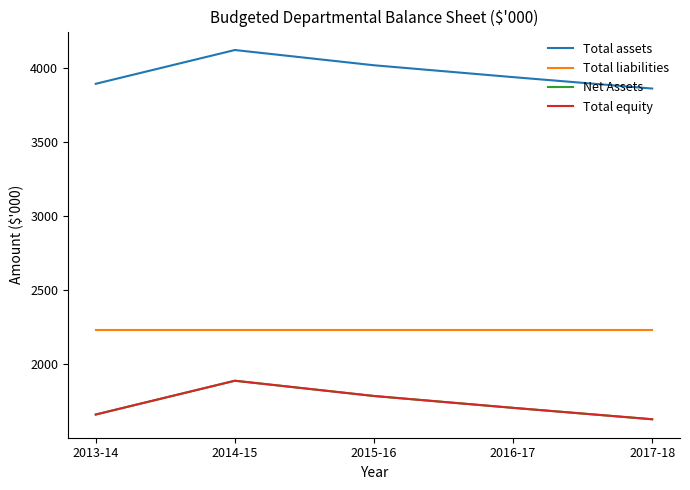

What is the value of the Total equity point at the 5th from the left?

1630